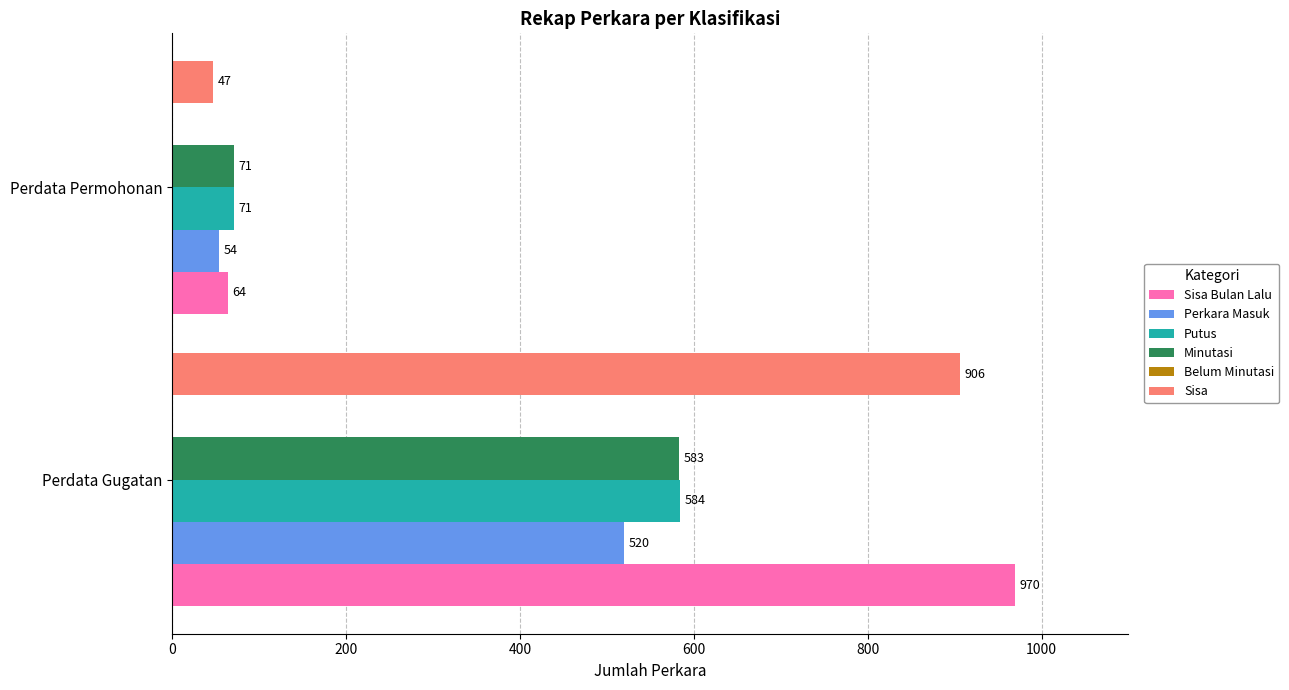

Which series has the largest range (max minus min)?

Sisa Bulan Lalu